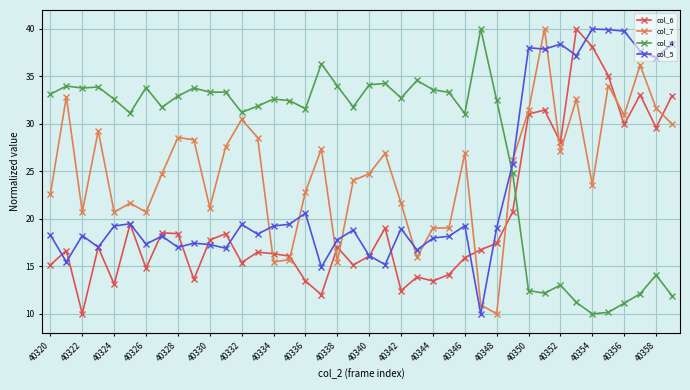

True or false: col_7 and col_5 intersect in this chart.

True